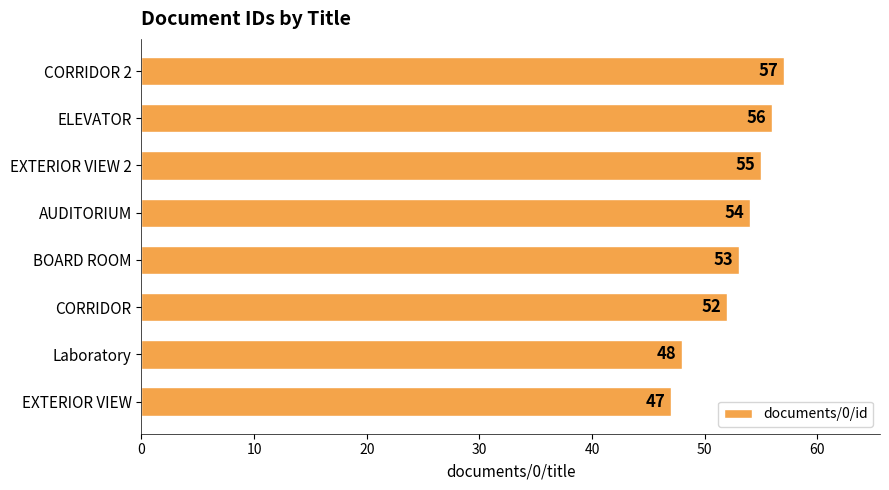

What is the greatest value displayed?

57